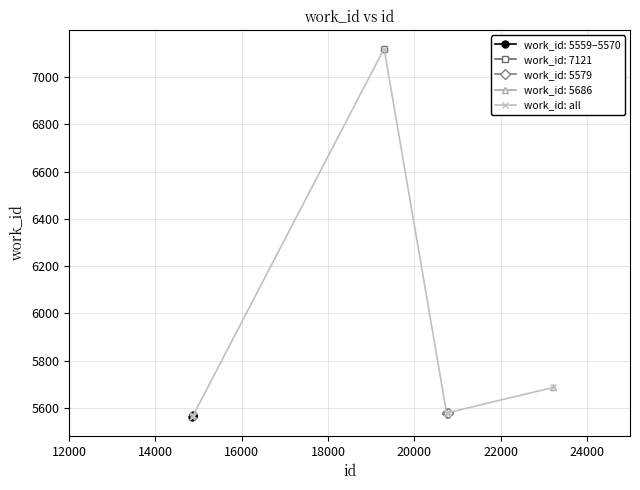

What is the value of the work_id: all point at the 7th from the left?

5579